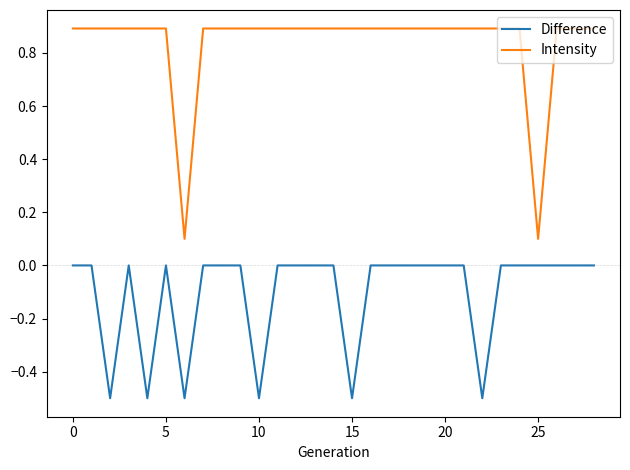

What is the minimum value shown in the chart?

-0.5